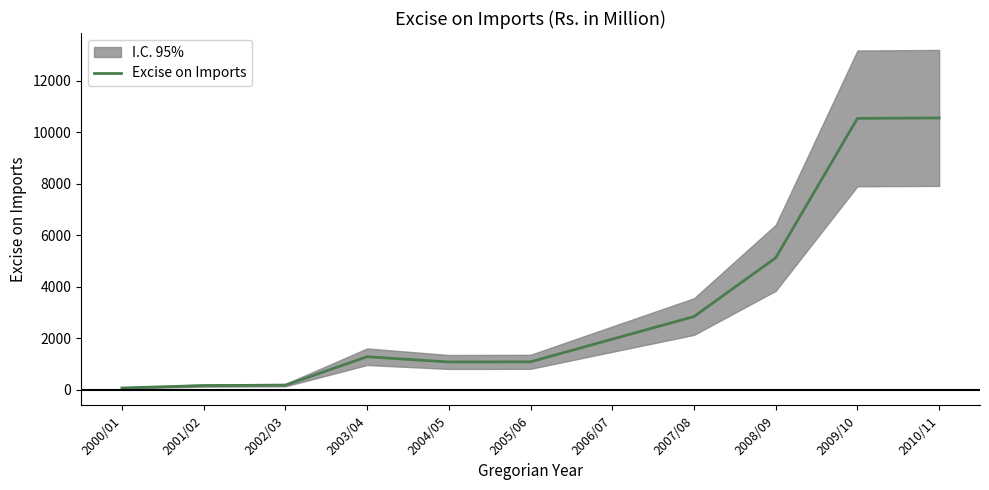

The chart shows a value of 1620.7 at 2004/05. True or false?

False